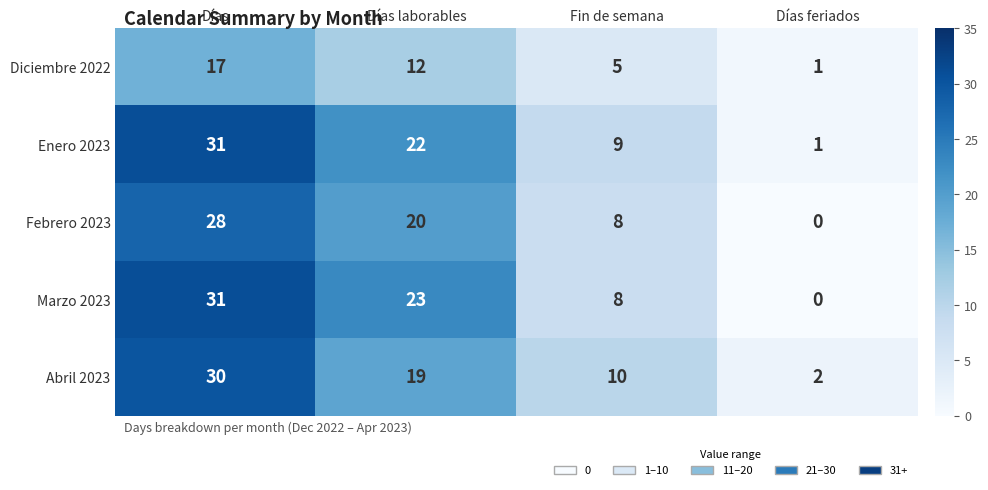

True or false: Enero 2023 has a value of 31 at Días.

True